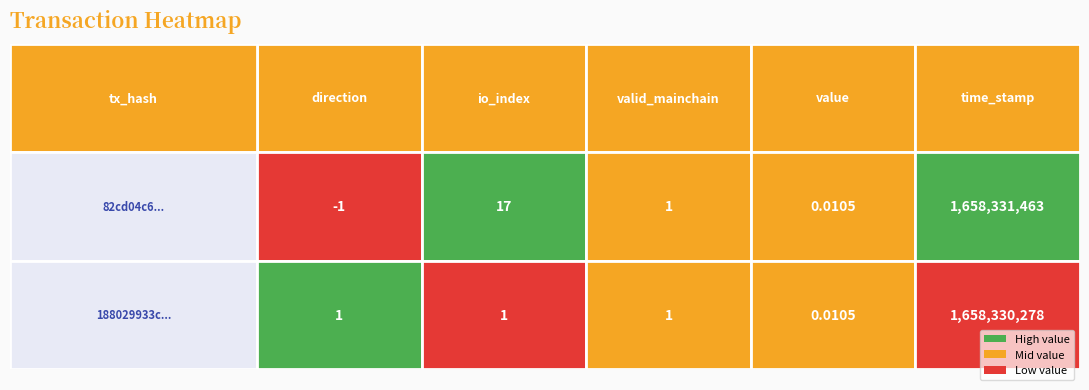

Which label corresponds to the largest value in the chart?

time_stamp